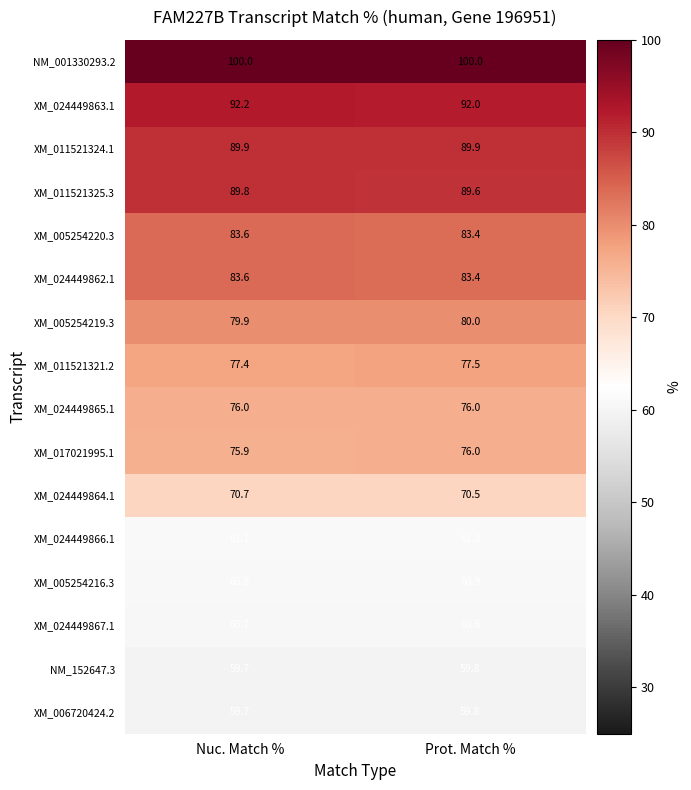

What is the highest value of the XM_011521321.2 series?

77.5